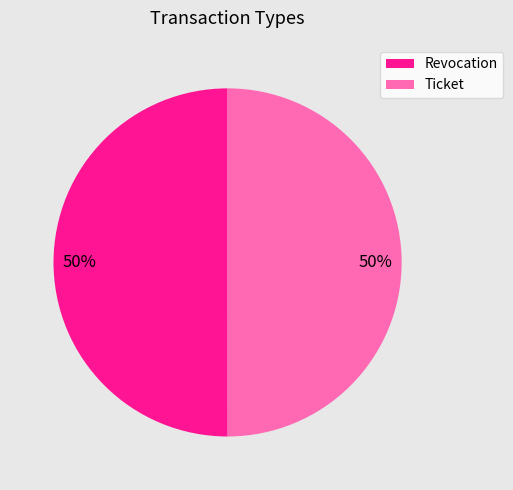

What percentage is the Revocation slice, to the nearest percent?

50%